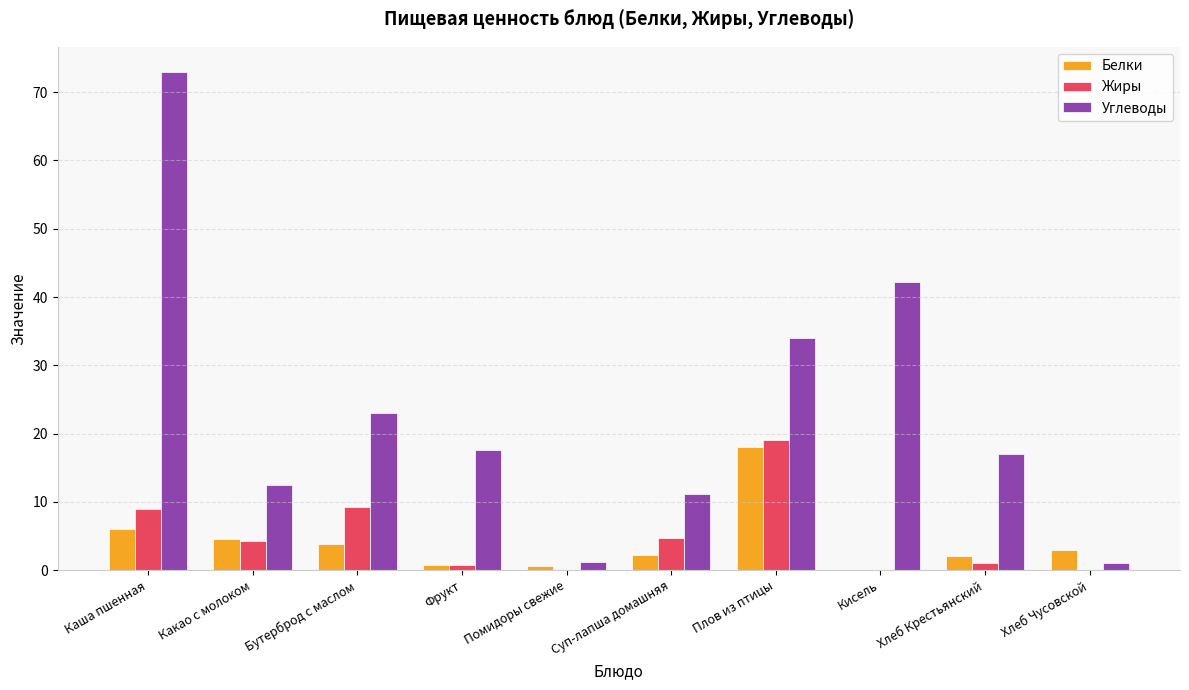

Which series has the largest total across all categories?

Углеводы